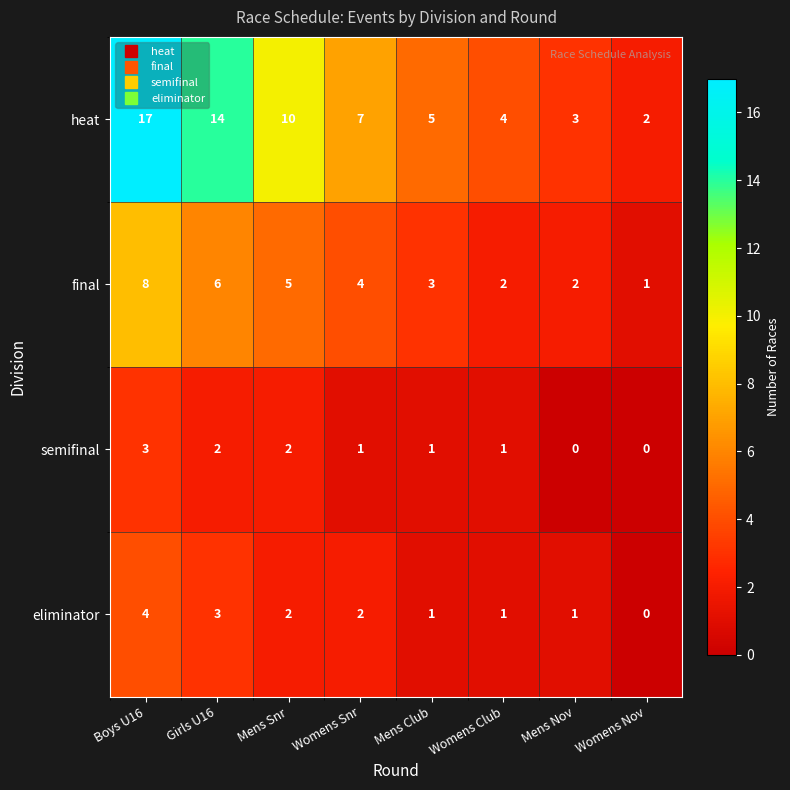

Count the eliminator values in the range 1 to 3.

6